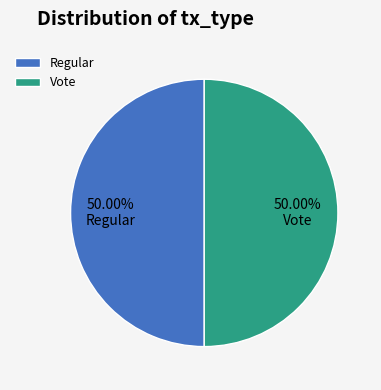

To the nearest percent, what percentage of the pie is Vote?

50%